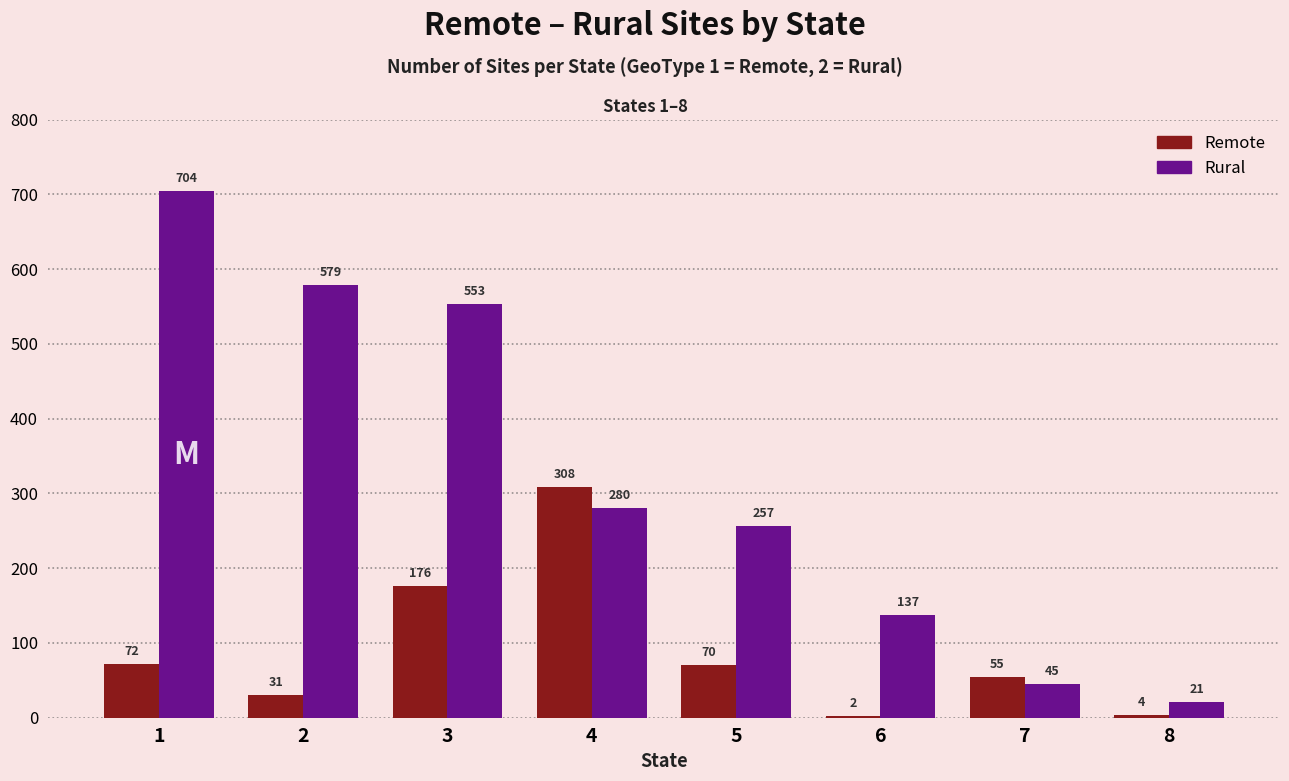

How many distinct data groups are displayed?

2